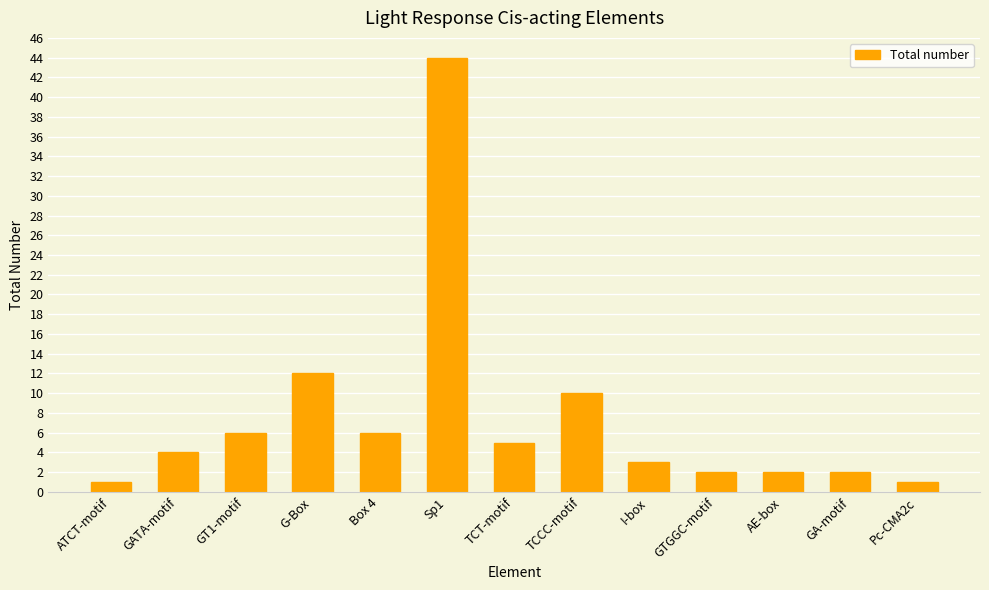

How many distinct data groups are displayed?

1